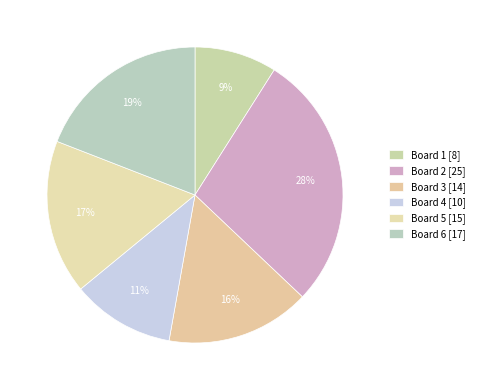

True or false: Board 6 accounts for 19% of the total.

True